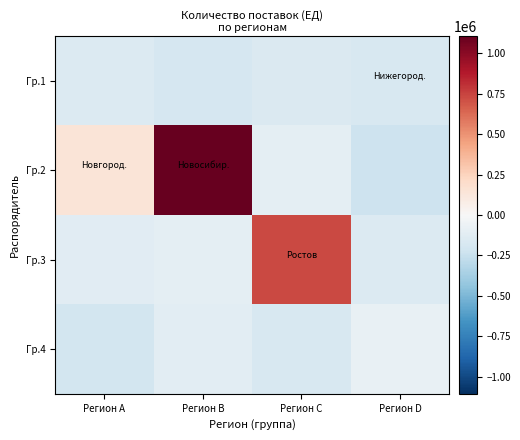

Reading left to right, list all the values displayed in this chart.

Гр.1: Регион A=-148156.2	Регион B=-184156.2	Регион C=-161156.2	Регион D=-181156.2
Гр.2: Регион A=138843.8	Регион B=1105843.8	Регион C=-112156.2	Регион D=-225156.2
Гр.3: Регион A=-122656.2	Регион B=-106156.2	Регион C=733843.8	Регион D=-154156.2
Гр.4: Регион A=-205156.2	Регион B=-115156.2	Регион C=-181156.2	Регион D=-82156.2